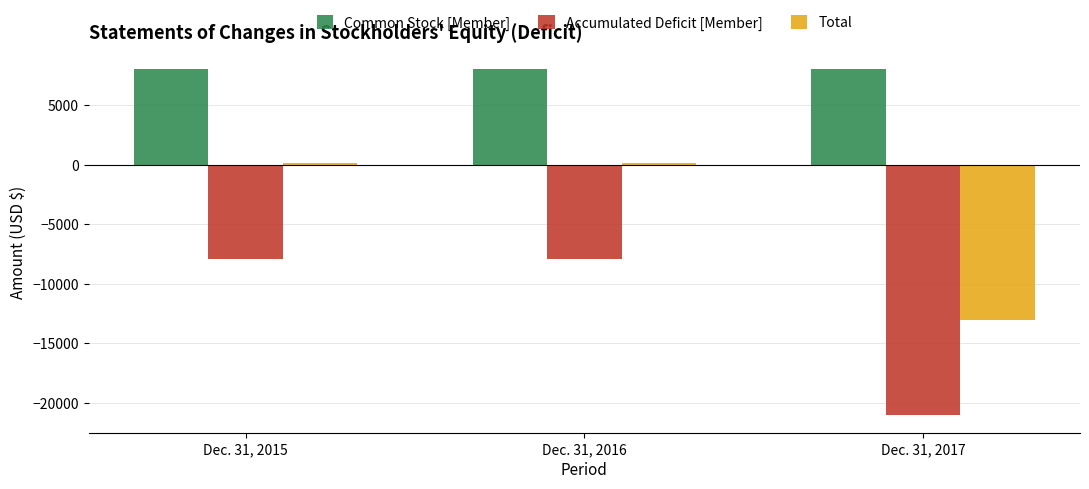

Rank the series by their average value, from lowest to highest.

Accumulated Deficit [Member], Total, Common Stock [Member]